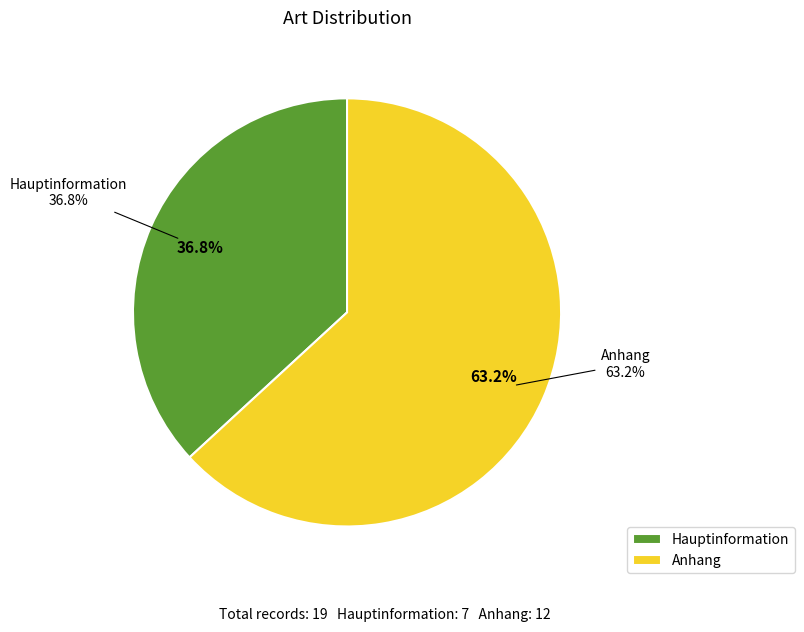

To the nearest percent, what portion does Hauptinformation represent?

37%